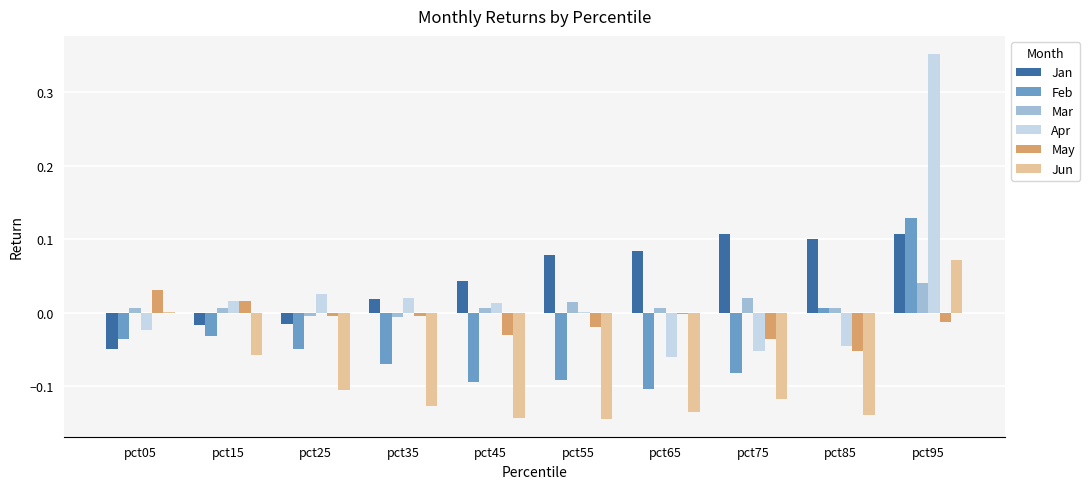

Which series has the largest range (max minus min)?

Apr